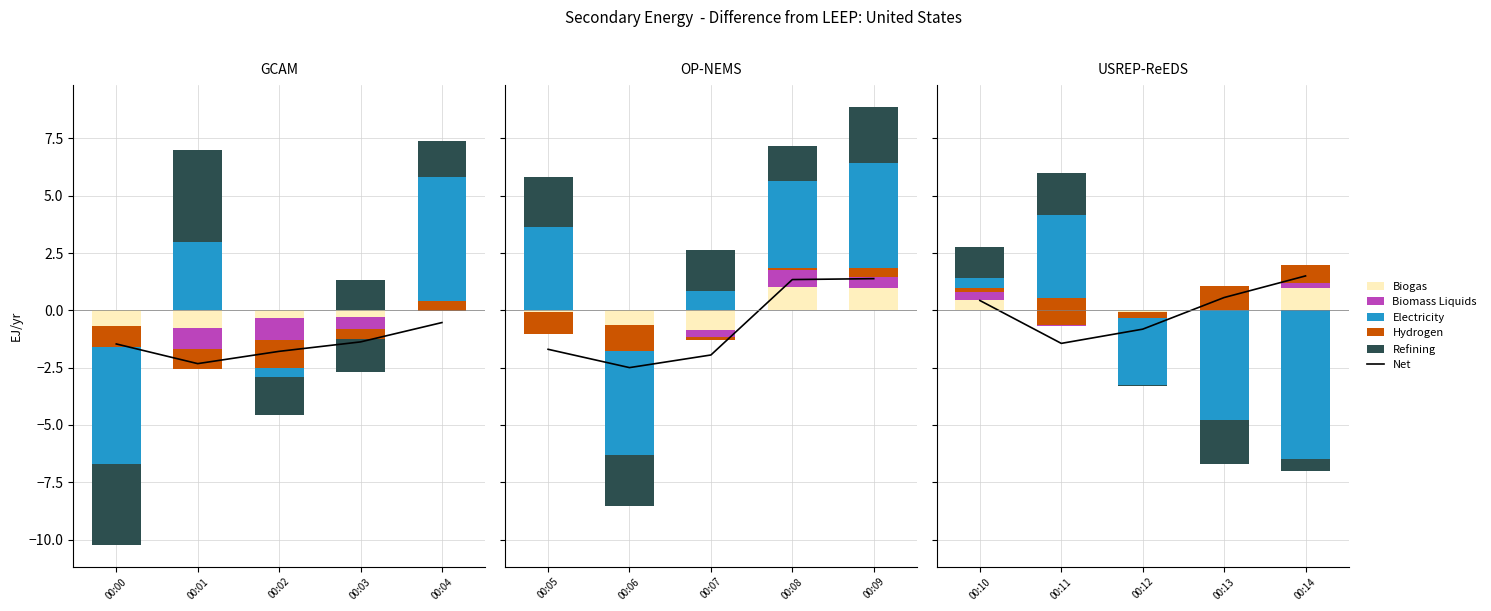

How many data points does each series have?

5